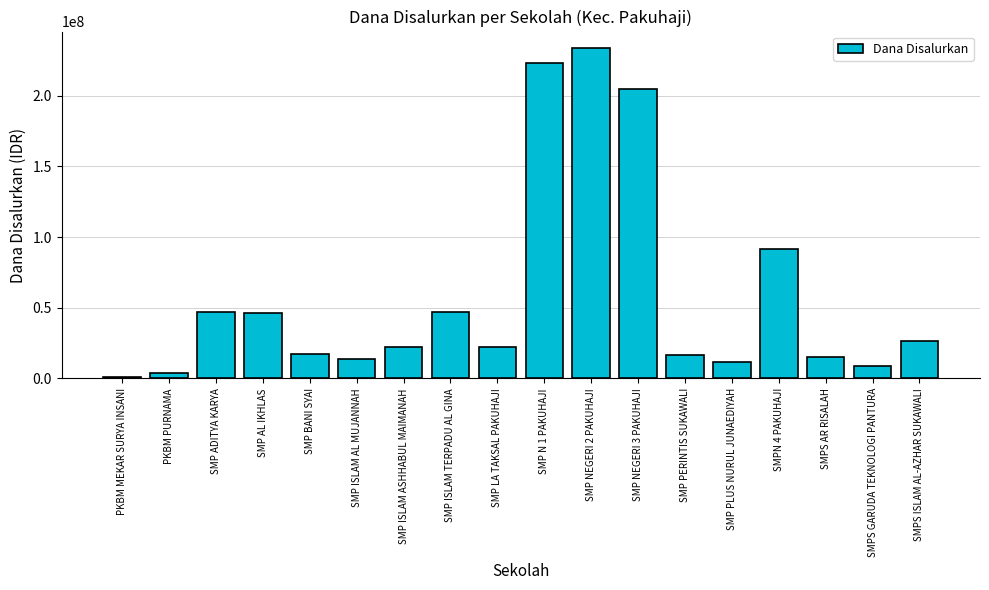

Where is the data nearest to the value 117375000?

SMPN 4 PAKUHAJI